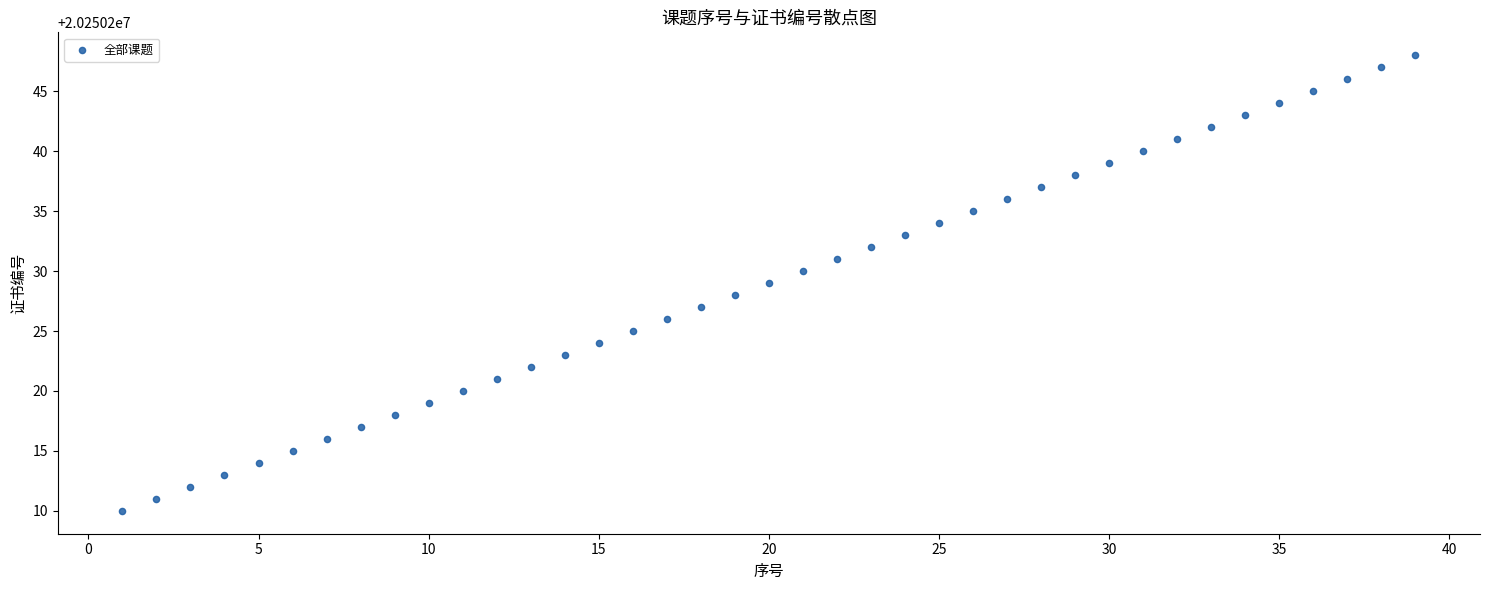

What is the range of X values (max minus min)?

38